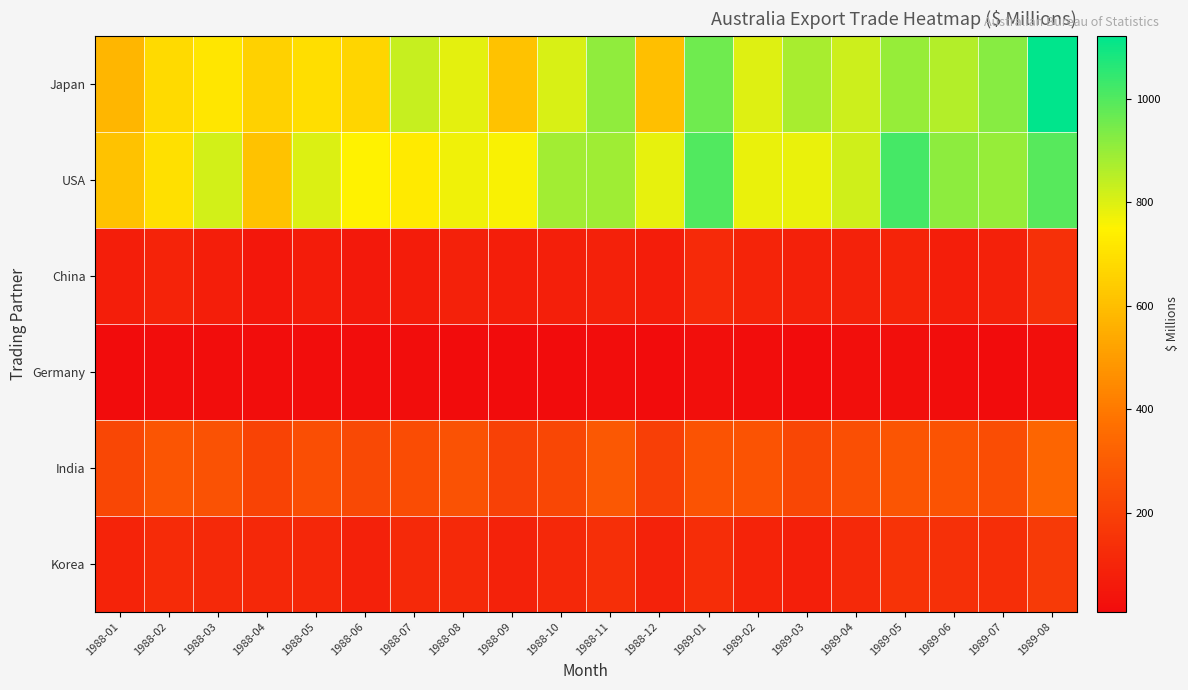

Reading left to right, transcribe all the data shown in this chart.

Japan: 1988-01=575	1988-02=678	1988-03=717	1988-04=654	1988-05=691	1988-06=666	1988-07=831	1988-08=787	1988-09=609	1988-10=806	1988-11=909	1988-12=600	1989-01=956	1989-02=799	1989-03=876	1989-04=823	1989-05=900	1989-06=860	1989-07=924	1989-08=1121
USA: 1988-01=612	1988-02=698	1988-03=814	1988-04=612	1988-05=800	1988-06=750	1988-07=729	1988-08=770	1988-09=757	1988-10=884	1988-11=887	1988-12=784	1989-01=1003	1989-02=781	1989-03=779	1989-04=821	1989-05=1017	1989-06=916	1989-07=901	1989-08=992
China: 1988-01=76	1988-02=92	1988-03=75	1988-04=52	1988-05=66	1988-06=60	1988-07=66	1988-08=87	1988-09=78	1988-10=80	1988-11=84	1988-12=70	1989-01=119	1989-02=98	1989-03=85	1989-04=88	1989-05=97	1989-06=75	1989-07=87	1989-08=142
Germany: 1988-01=9	1988-02=16	1988-03=17	1988-04=14	1988-05=14	1988-06=14	1988-07=14	1988-08=13	1988-09=12	1988-10=11	1988-11=14	1988-12=11	1989-01=21	1989-02=16	1989-03=12	1989-04=18	1989-05=20	1989-06=16	1989-07=13	1989-08=20
India: 1988-01=225	1988-02=276	1988-03=265	1988-04=210	1988-05=249	1988-06=233	1988-07=243	1988-08=261	1988-09=204	1988-10=224	1988-11=286	1988-12=195	1989-01=266	1989-02=268	1989-03=225	1989-04=254	1989-05=276	1989-06=267	1989-07=247	1989-08=332
Korea: 1988-01=93	1988-02=124	1988-03=114	1988-04=113	1988-05=108	1988-06=84	1988-07=117	1988-08=115	1988-09=91	1988-10=112	1988-11=137	1988-12=90	1989-01=127	1989-02=94	1989-03=80	1989-04=116	1989-05=152	1989-06=142	1989-07=134	1989-08=177